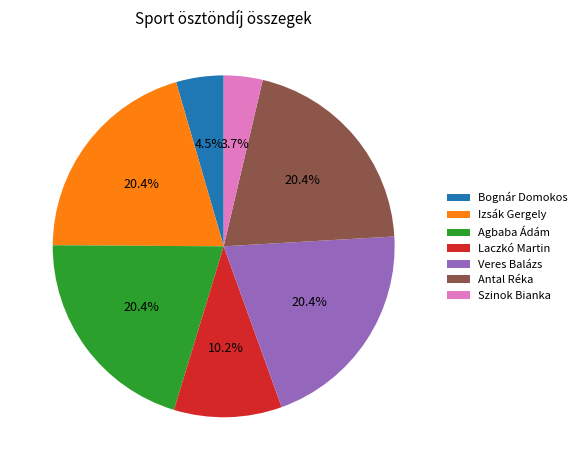

To the nearest percent, what is the combined percentage of Veres Balázs and Antal Réka?

41%